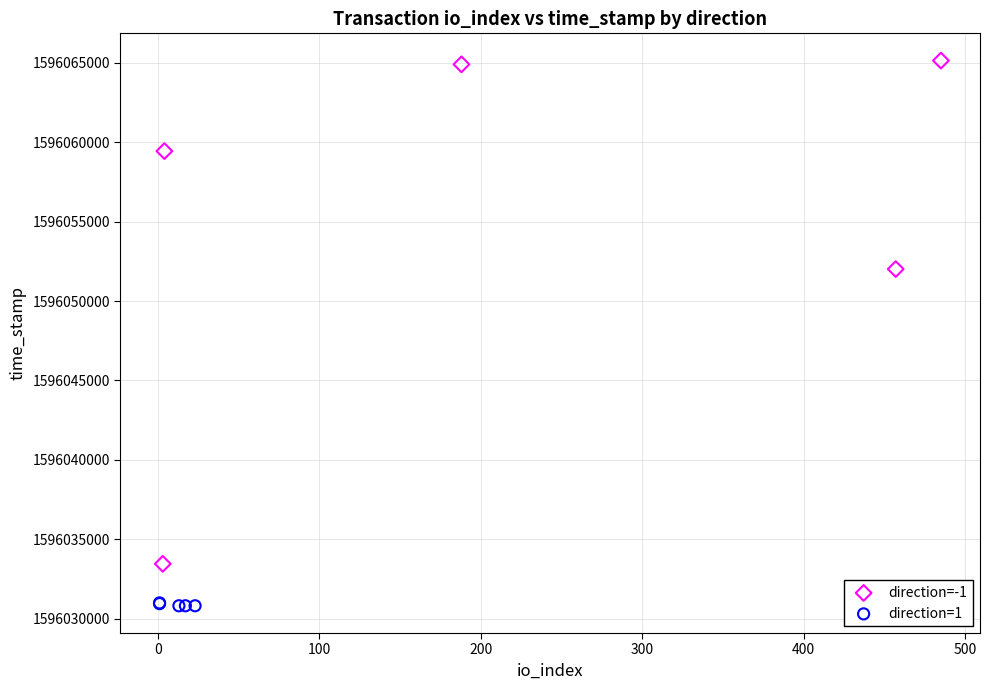

Which series has the largest Y range (max minus min)?

direction=-1